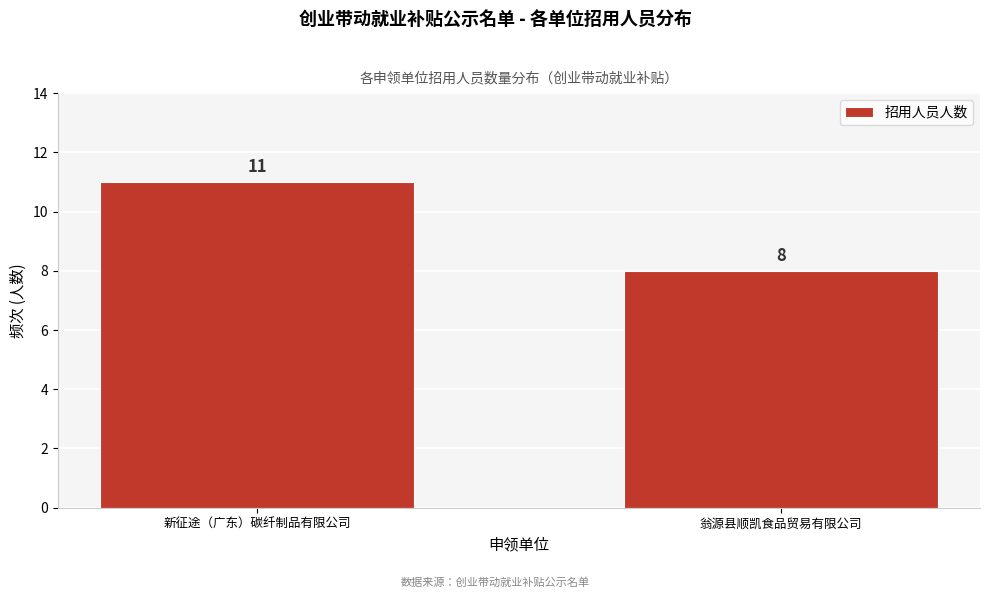

Reading left to right, list all the values displayed in this chart.

11	8